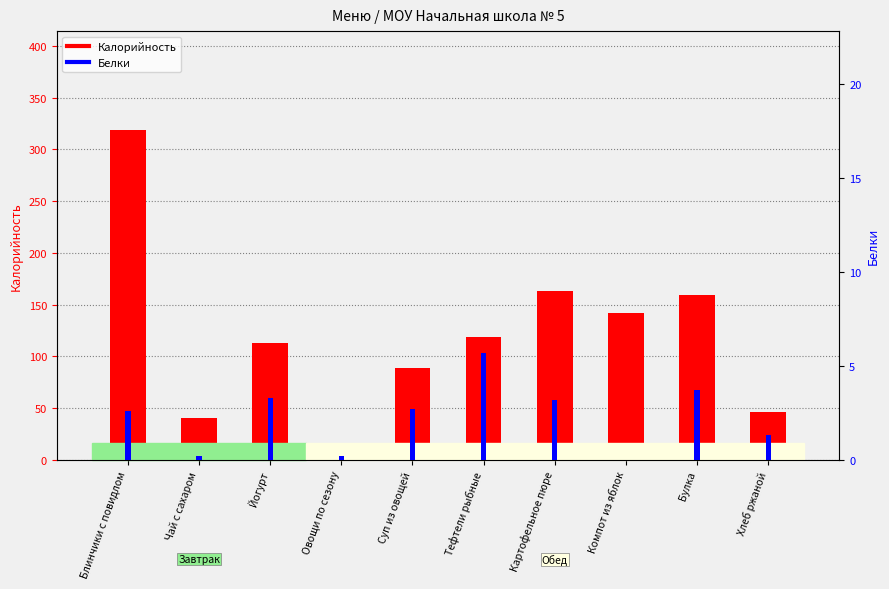

What is the total value across all series at Картофельное пюре?

166.7